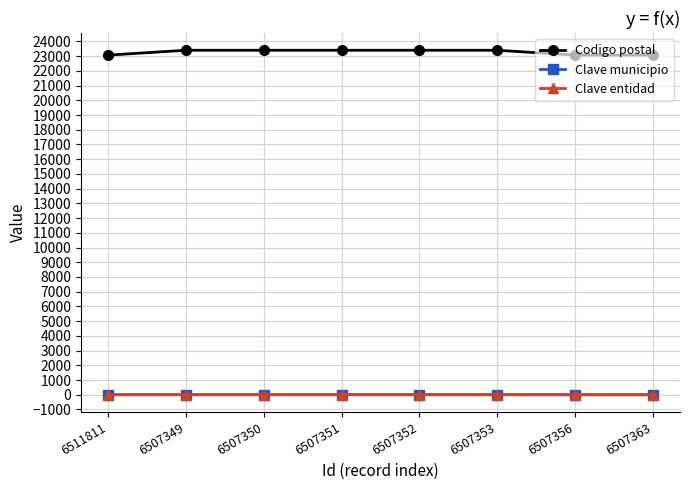

What is the total value across all series at 6507356?

23072